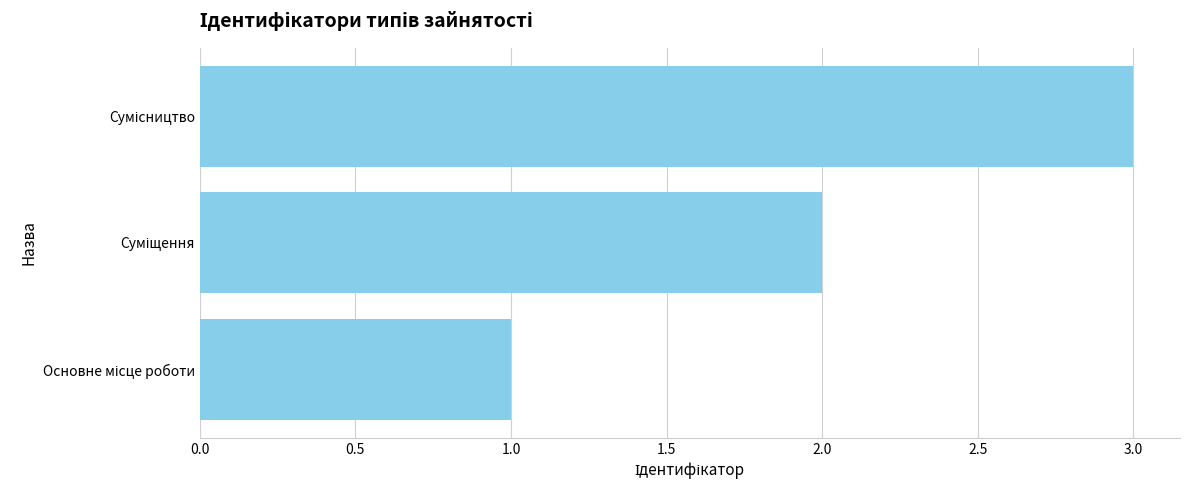

What is the sum of all values?

6